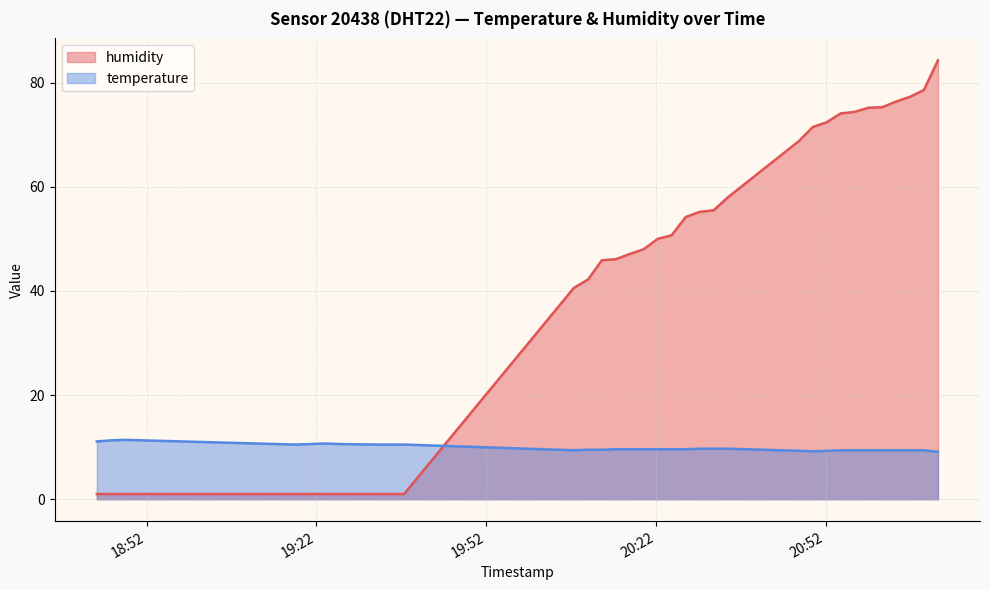

What is the highest value of the humidity series?

84.3